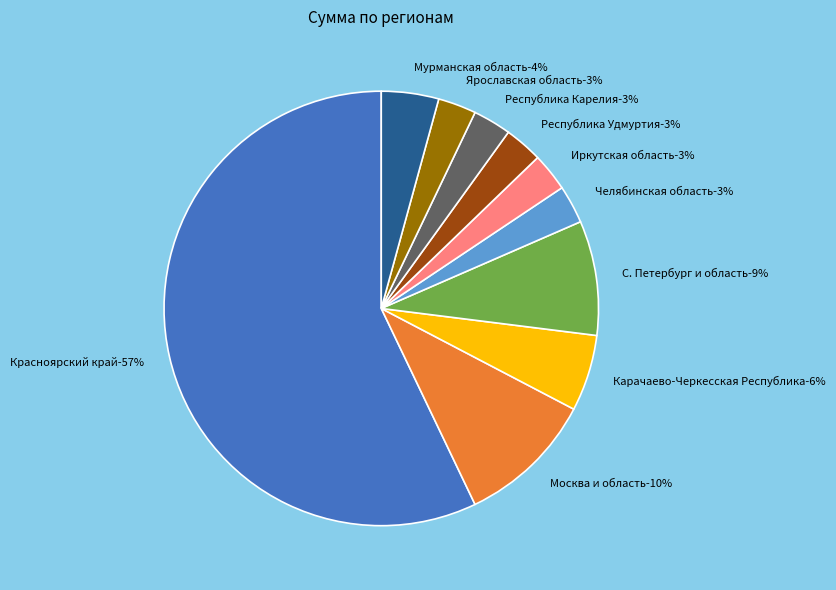

The Республика Удмуртия slice represents 3% of the pie. True or false?

True